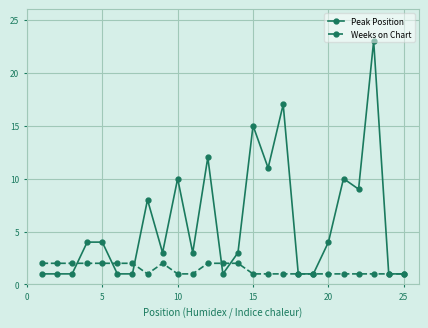

Reading right to left, transcribe all the data shown in this chart.

Peak Position: 1	1	23	9	10	4	1	1	17	11	15	3	1	12	3	10	3	8	1	1	4	4	1	1	1
Weeks on Chart: 1	1	1	1	1	1	1	1	1	1	1	2	2	2	1	1	2	1	2	2	2	2	2	2	2